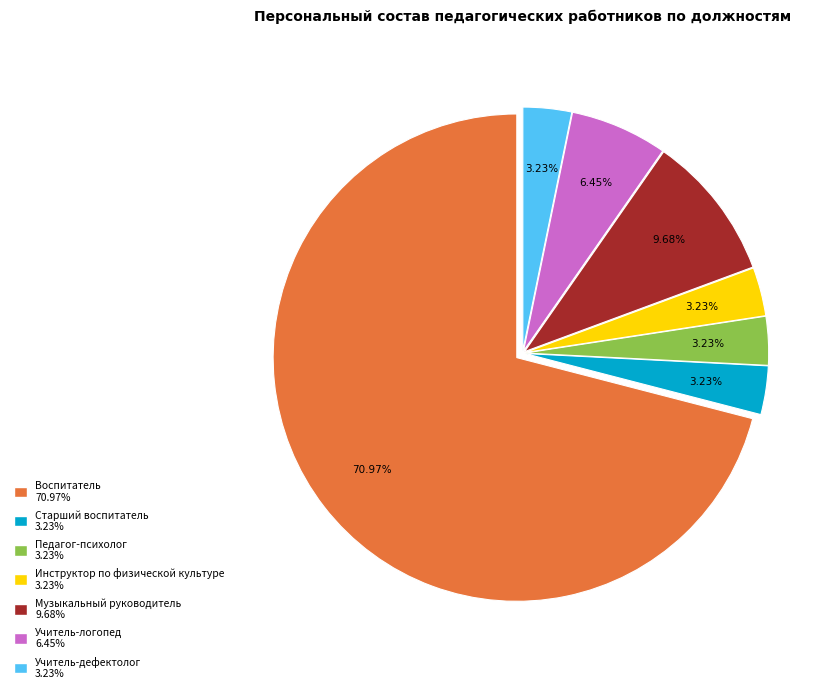

Which category has the biggest portion of the pie?

Воспитатель